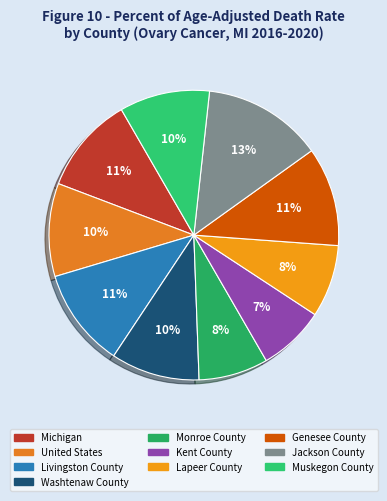

Rank the categories by value from lowest to highest.

Kent County, Monroe County, Lapeer County, Washtenaw County, Muskegon County, United States, Michigan, Livingston County, Genesee County, Jackson County